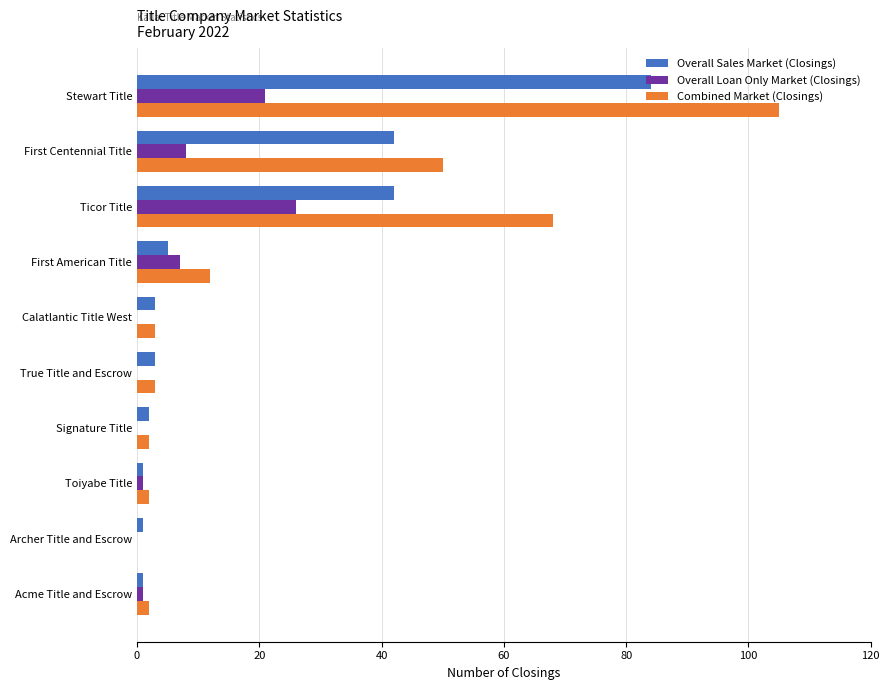

At which label does Combined Market (Closings) reach its peak?

Stewart Title